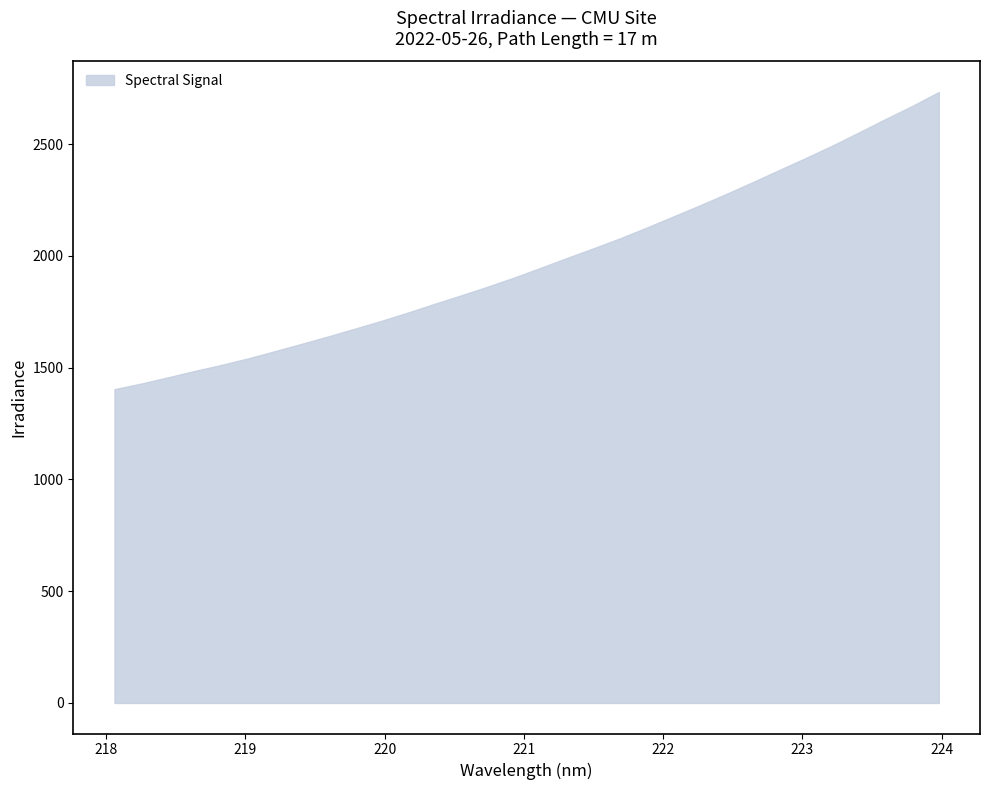

What is the maximum value shown in the chart?

2732.8